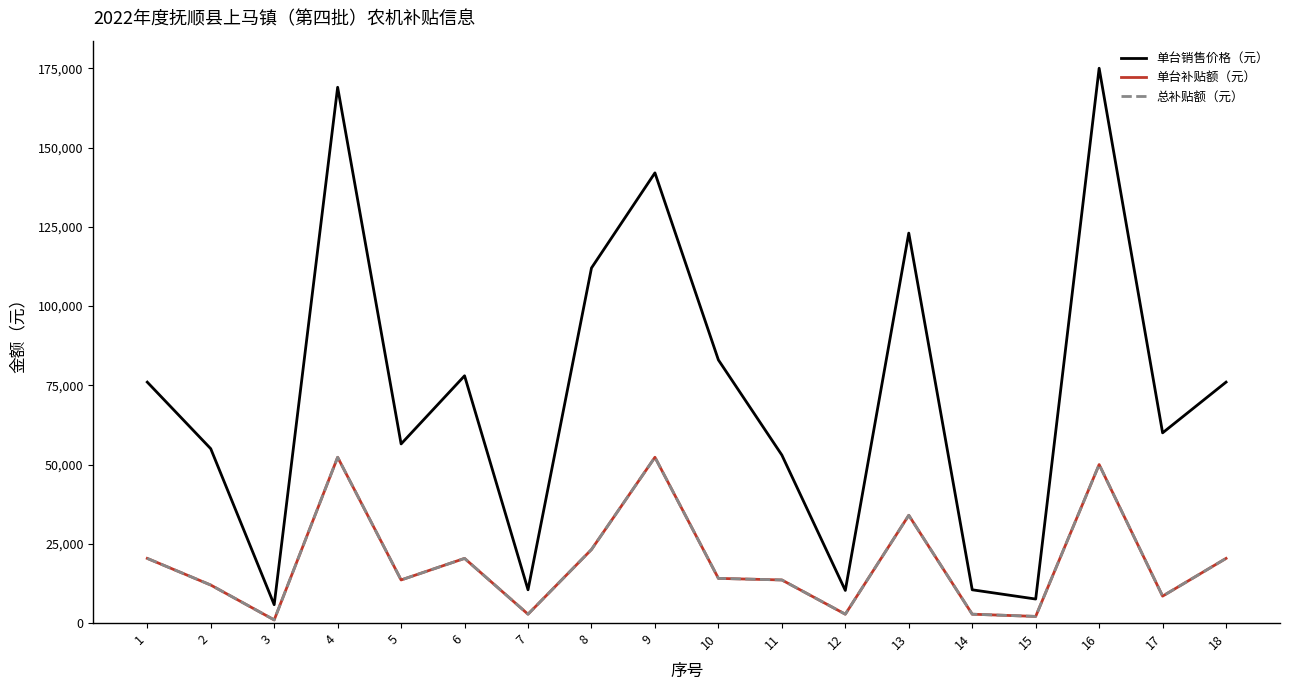

Is this an area chart (filled region under the line)?

No